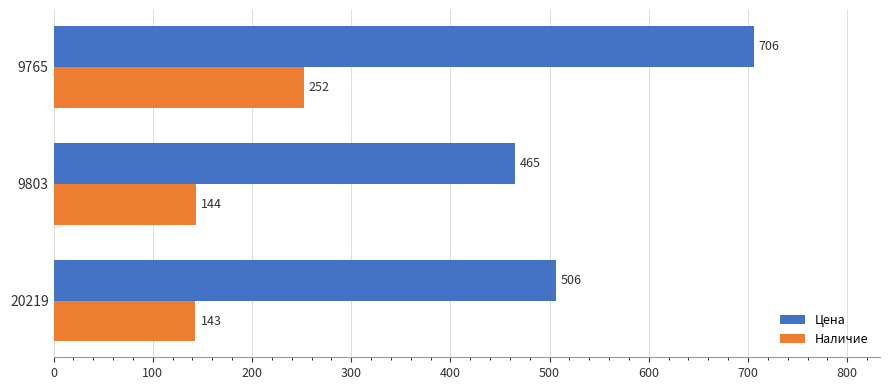

What is the difference between the highest and lowest values at 9803?

321